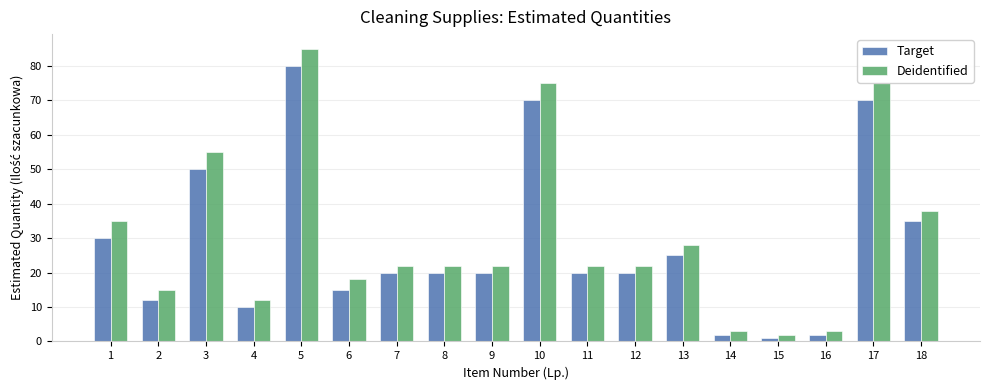

Which category has the highest value in the Deidentified series?

5